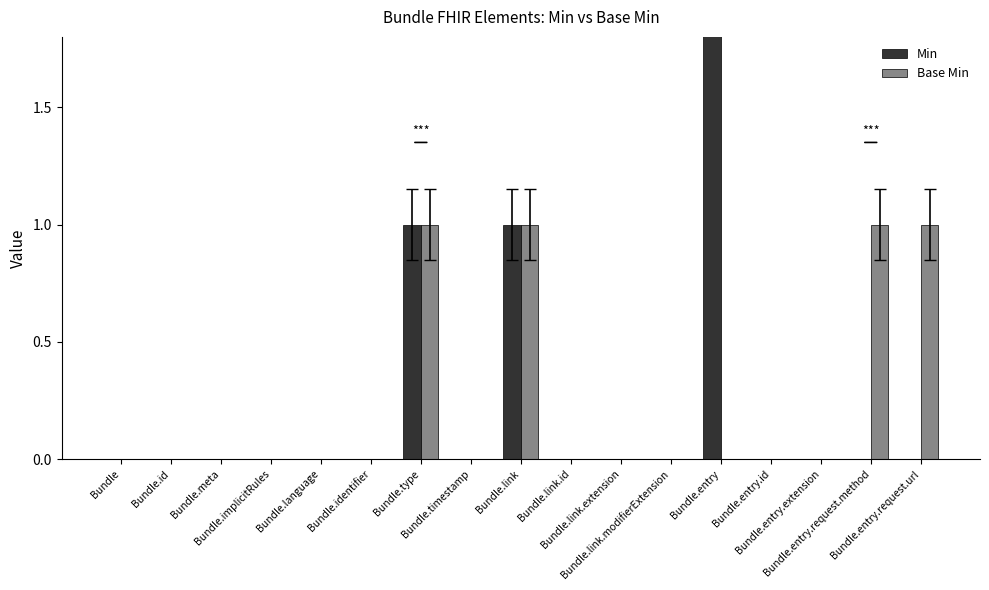

The value of Min at Bundle.entry is 1. True or false?

False